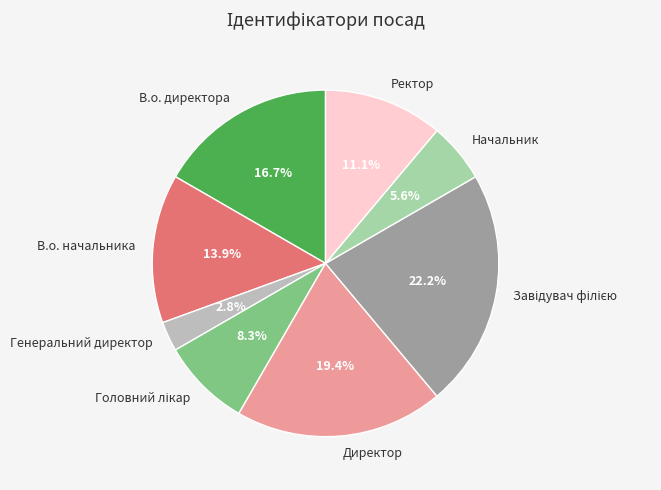

How much of the chart is everything except Ректор?

88.9%